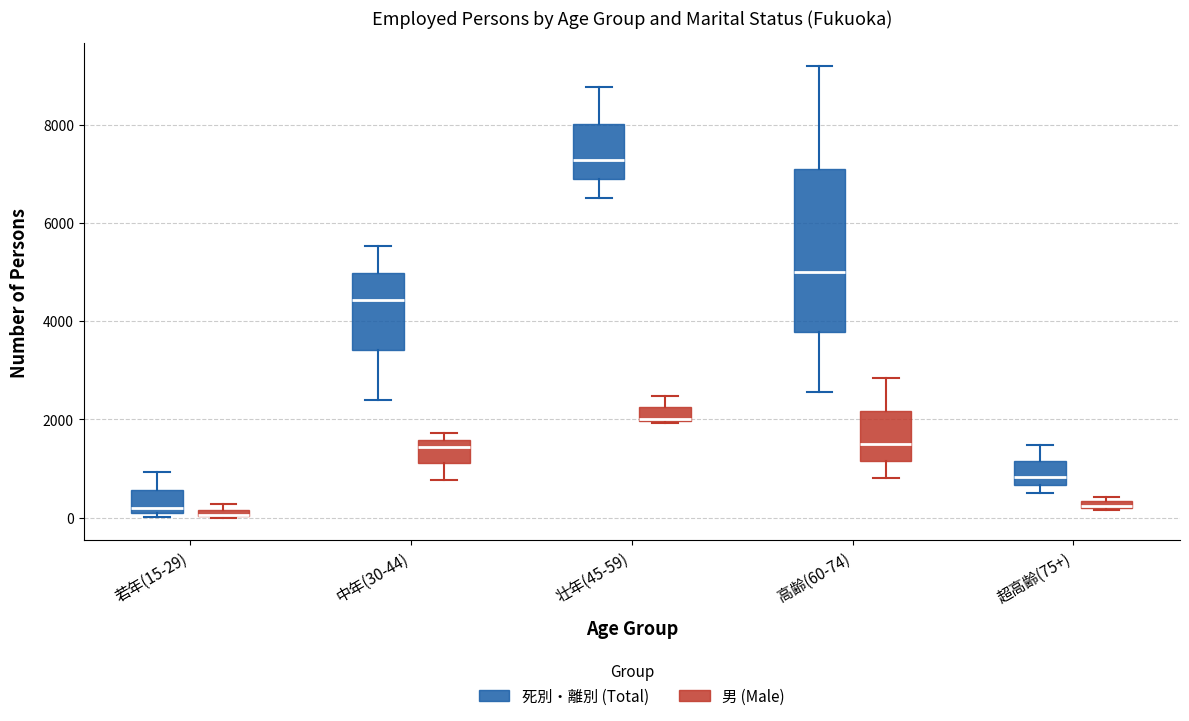

Where does the median line of the box for 高齢(60-74) (死別・離別 (Total)) sit on the y-axis? The values are not printed on the chart, so give them approximately, as read against the axis.

5000